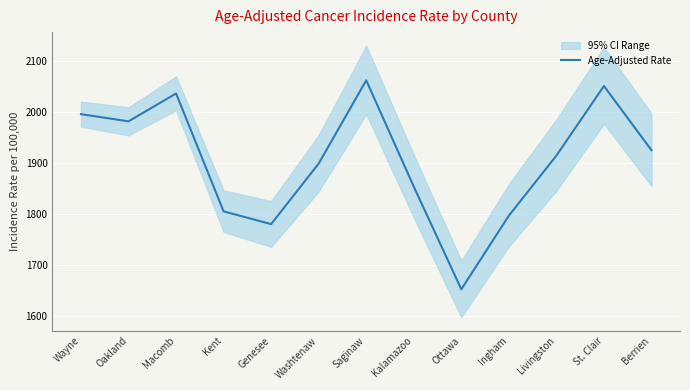

How many lines are shown in the chart?

1